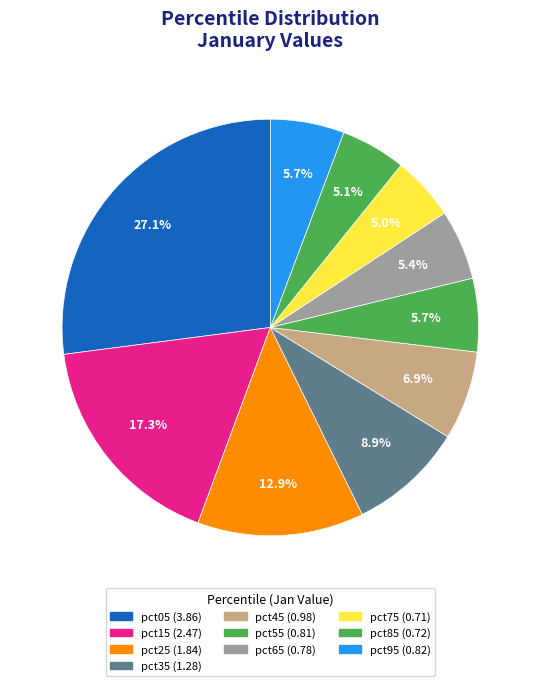

To the nearest percent, what is the difference between the largest and smallest slice percentages?

22%